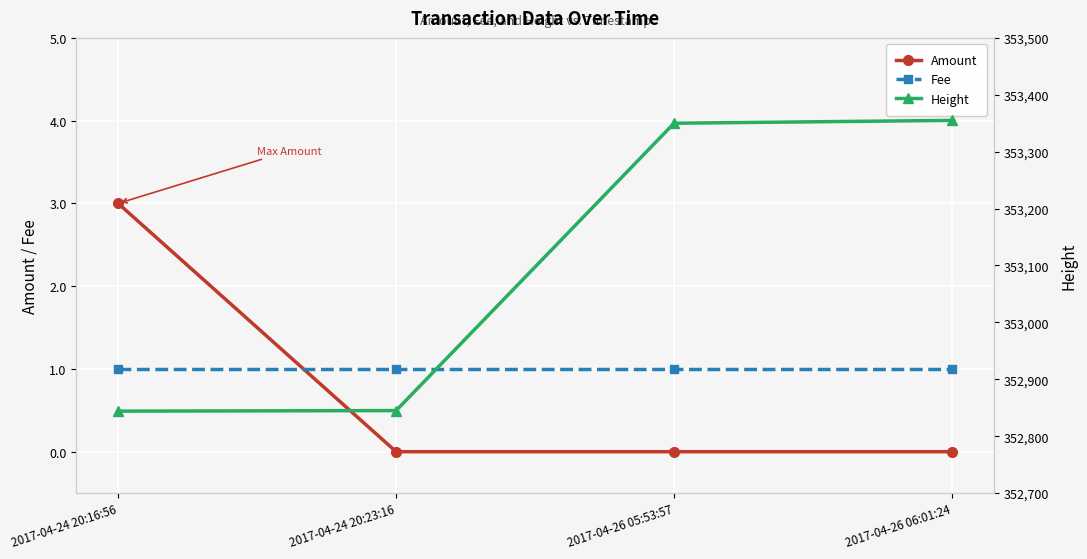

What is the total value across all series at 2017-04-26 06:01:24?

353356